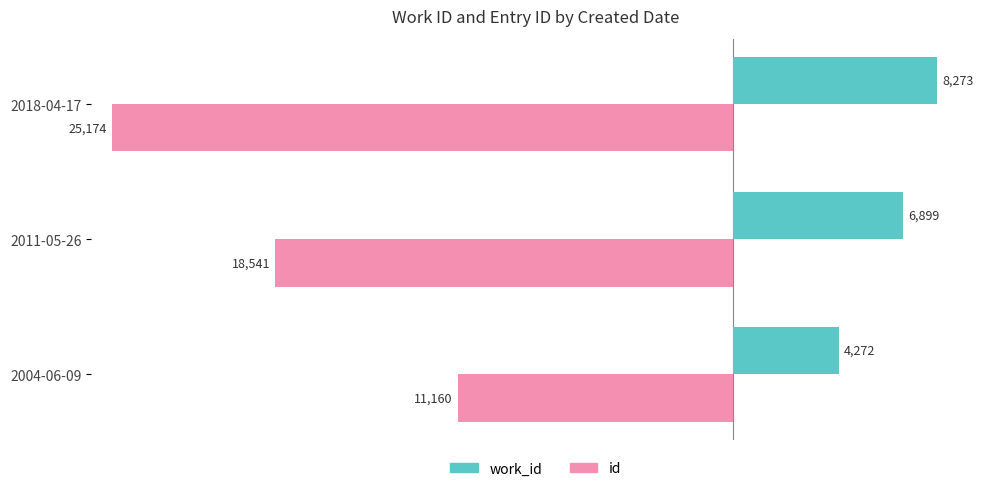

Where is work_id nearest to the value 6272?

2011-05-26